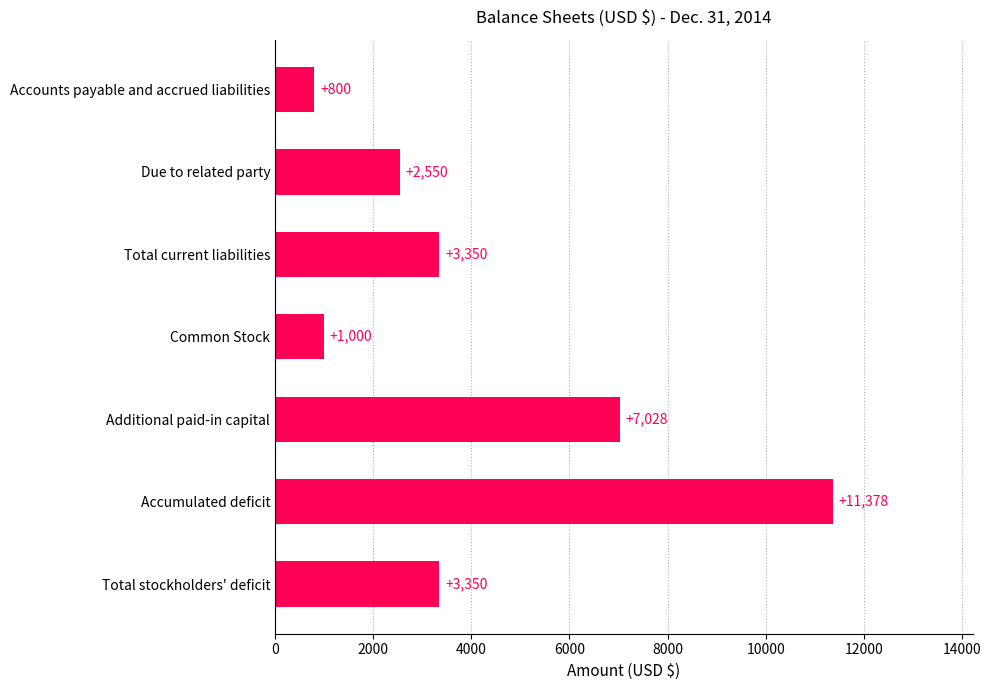

What is the sum of all values?

29456